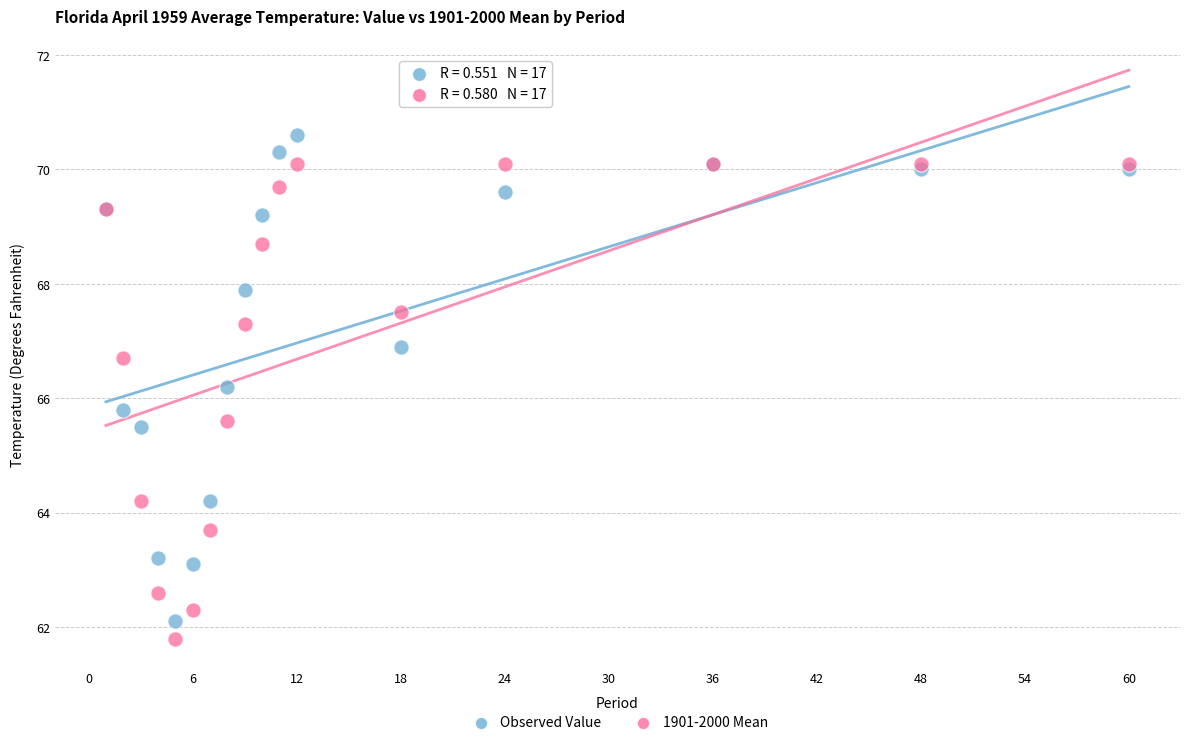

Which series reaches the maximum Y coordinate?

Observed Value